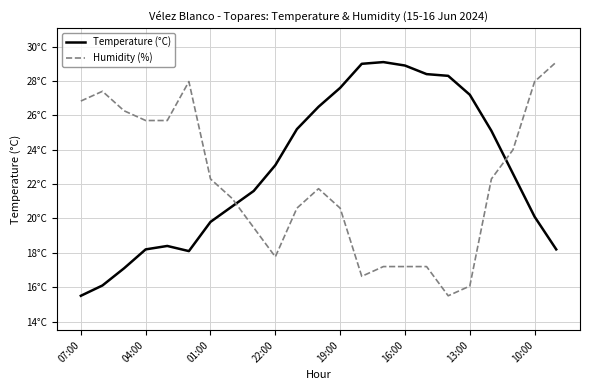

What is the label of the 22nd point from the right?

04:00